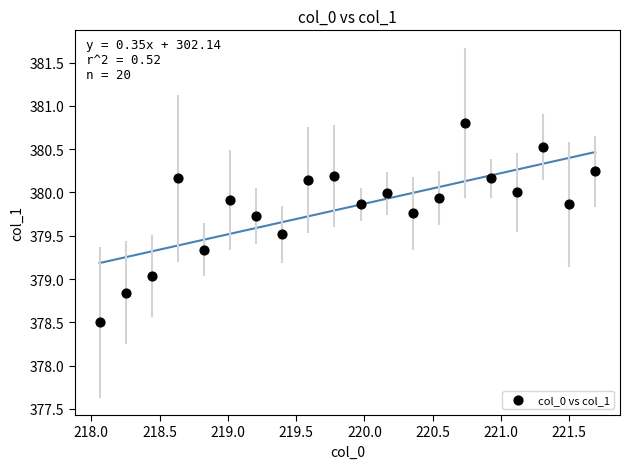

What is the range of X values (max minus min)?

3.6